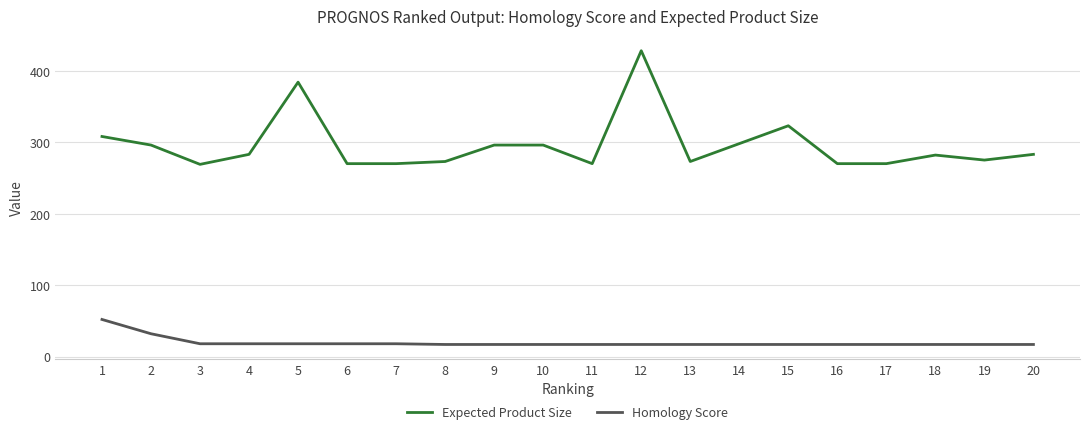

True or false: Homology Score and Expected Product Size cross at least once.

False